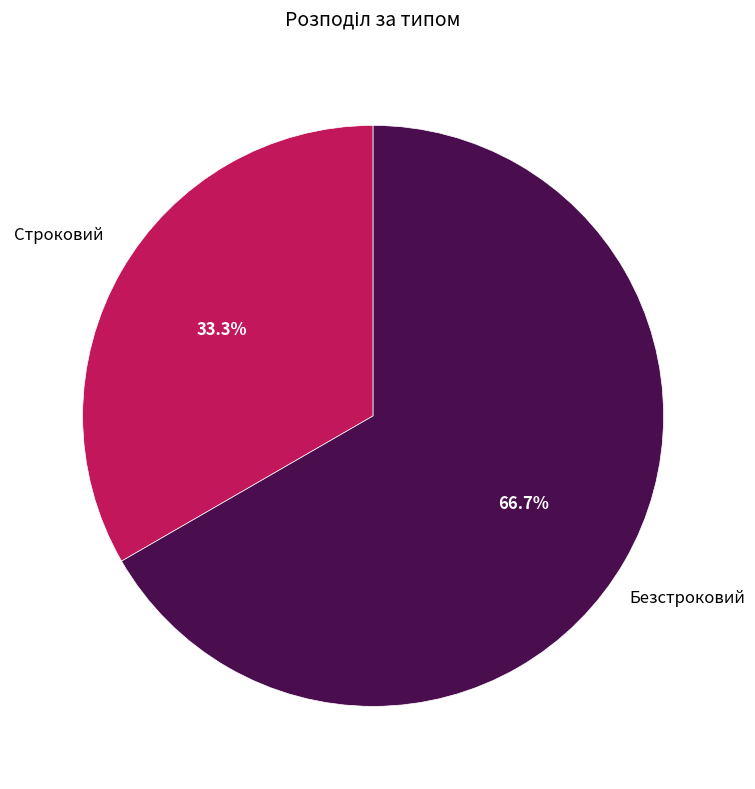

What is the total percentage of Безстроковий and Строковий?

100.0%